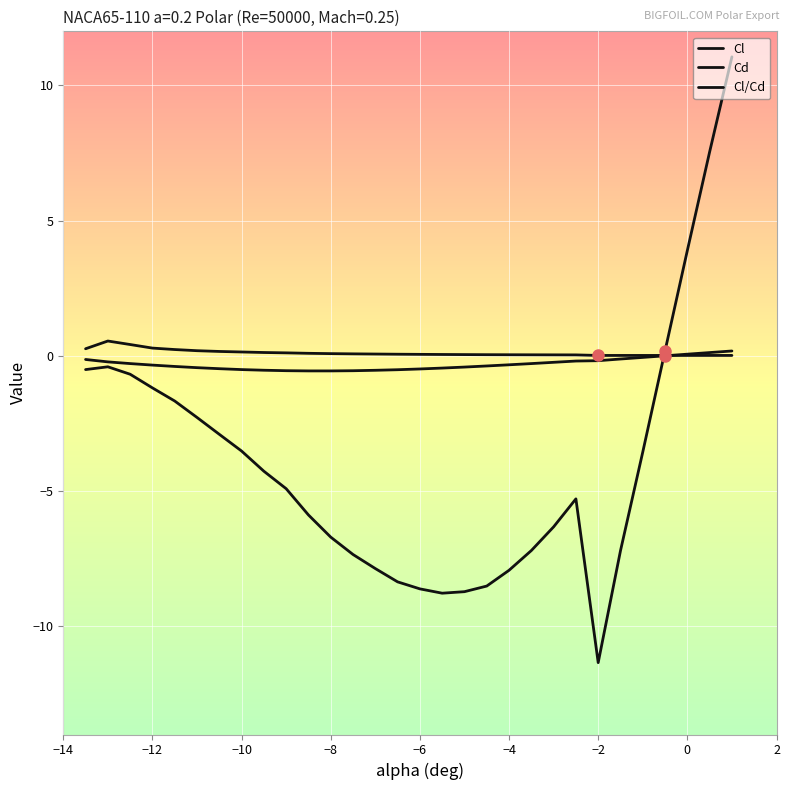

Which series has the widest spread of values?

Cl/Cd